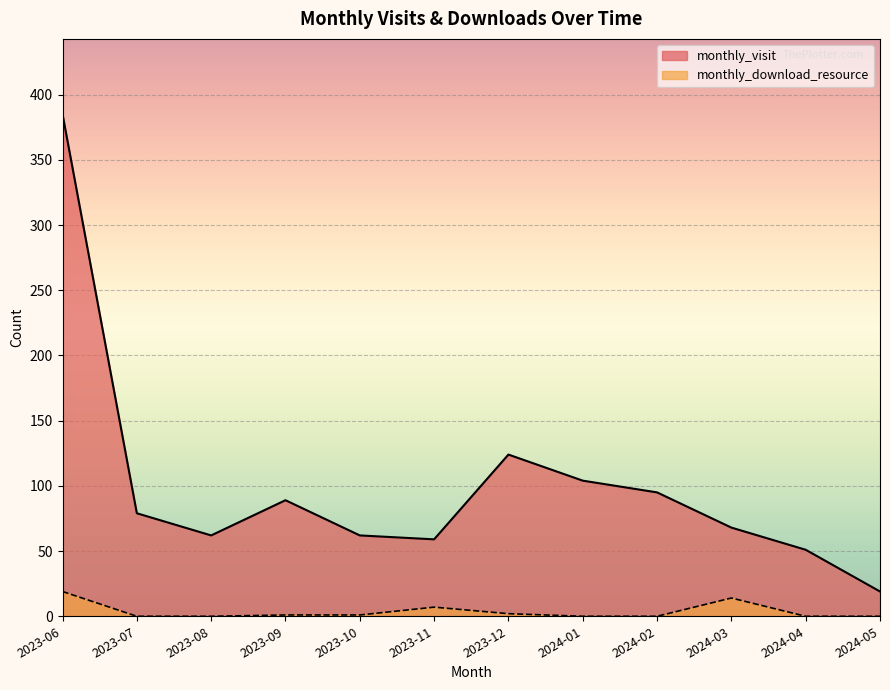

In monthly_visit, how many points are lower than both neighbors (excluding endpoints)?

2